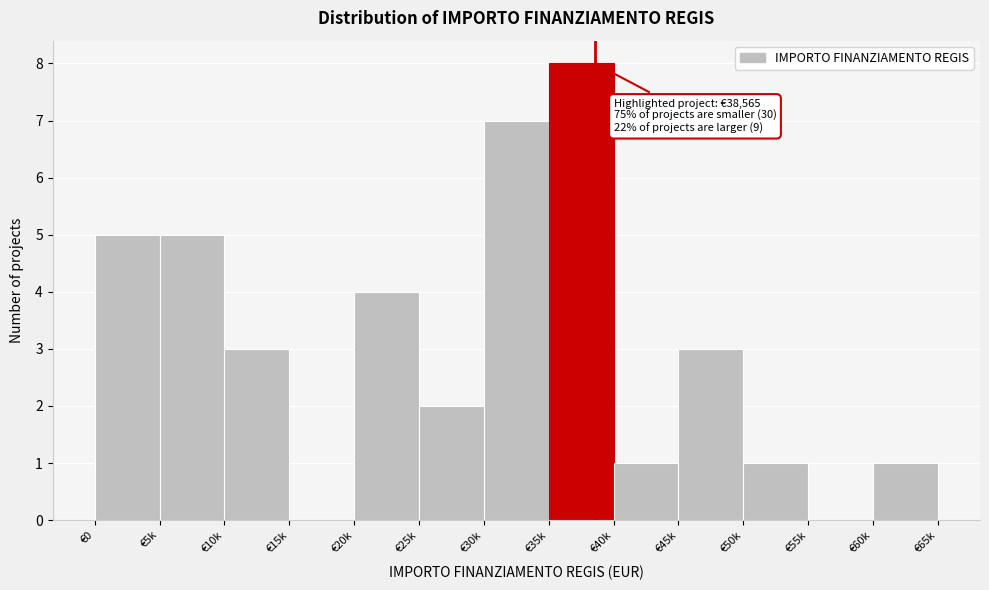

Reading left to right, transcribe all the data shown in this chart.

€0=5	€5k=5	€10k=3	€15k=0	€20k=4	€25k=2	€30k=7	€35k=8	€40k=1	€45k=3	€50k=1	€55k=0	€60k=1